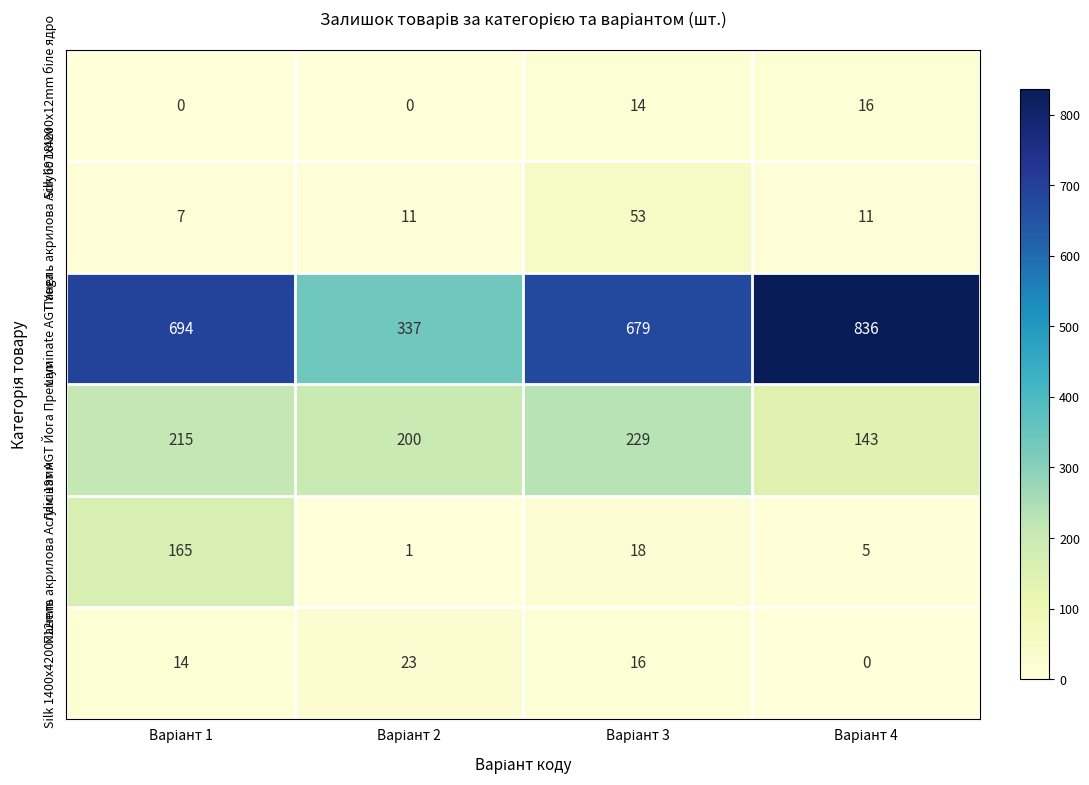

What is the maximum value for Laminate AGT Yoga?

836